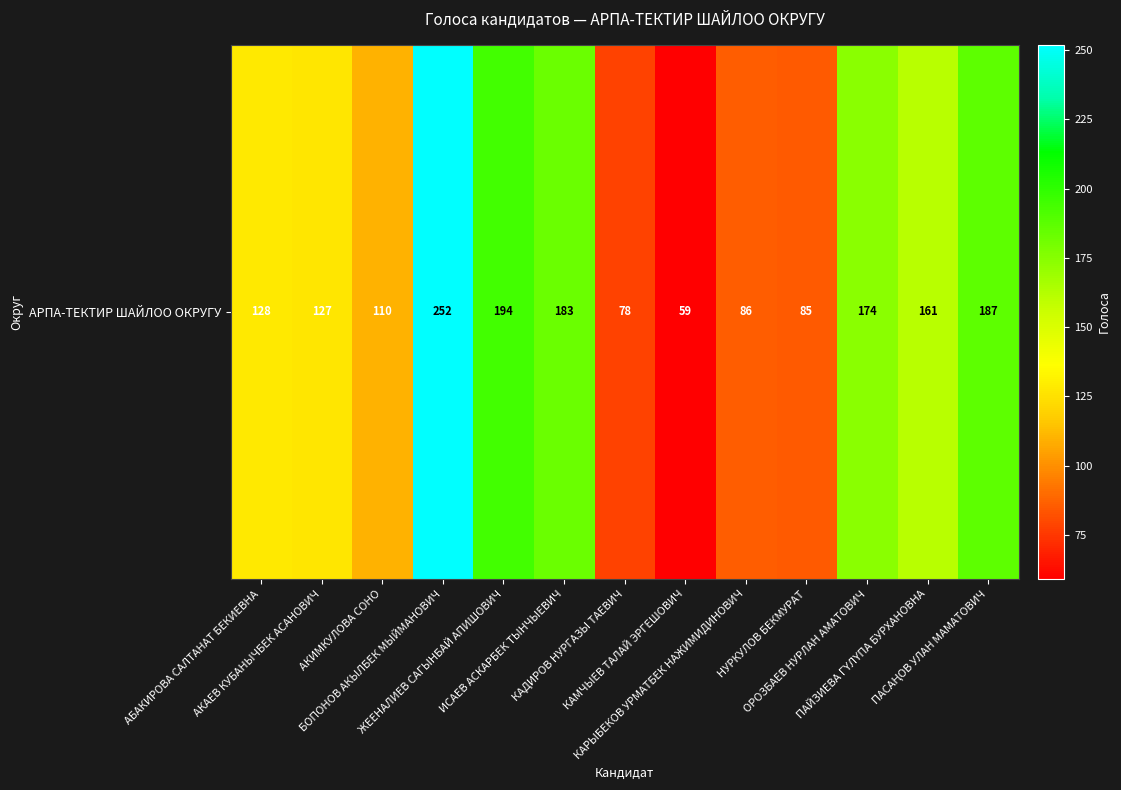

The value at БОПОНОВ АКЫЛБЕК МЫЙМАНОВИЧ is 433. True or false?

False